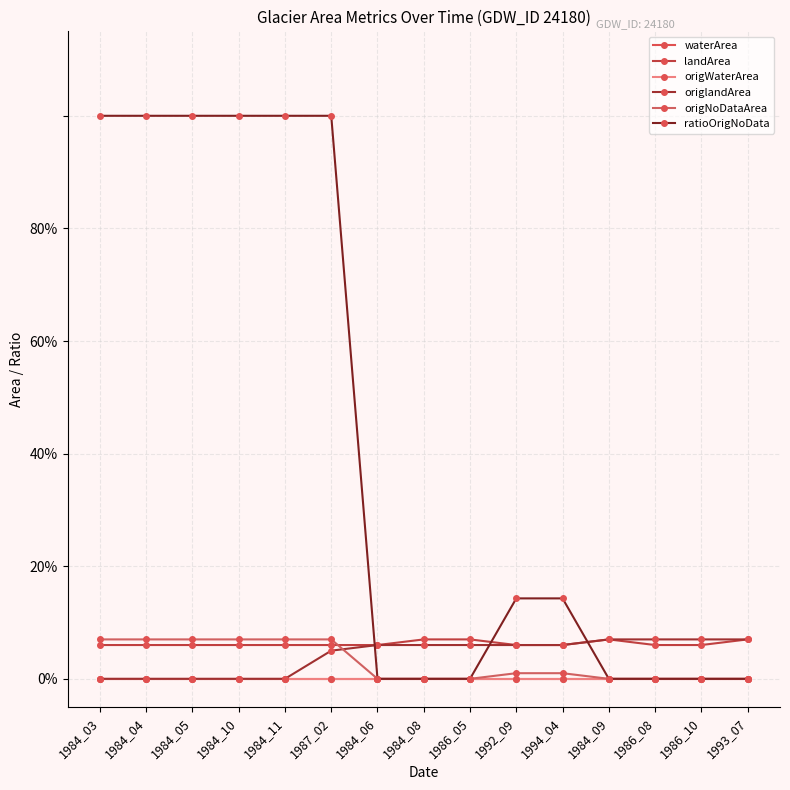

What value does the landArea series have at 1984_06?

0.1